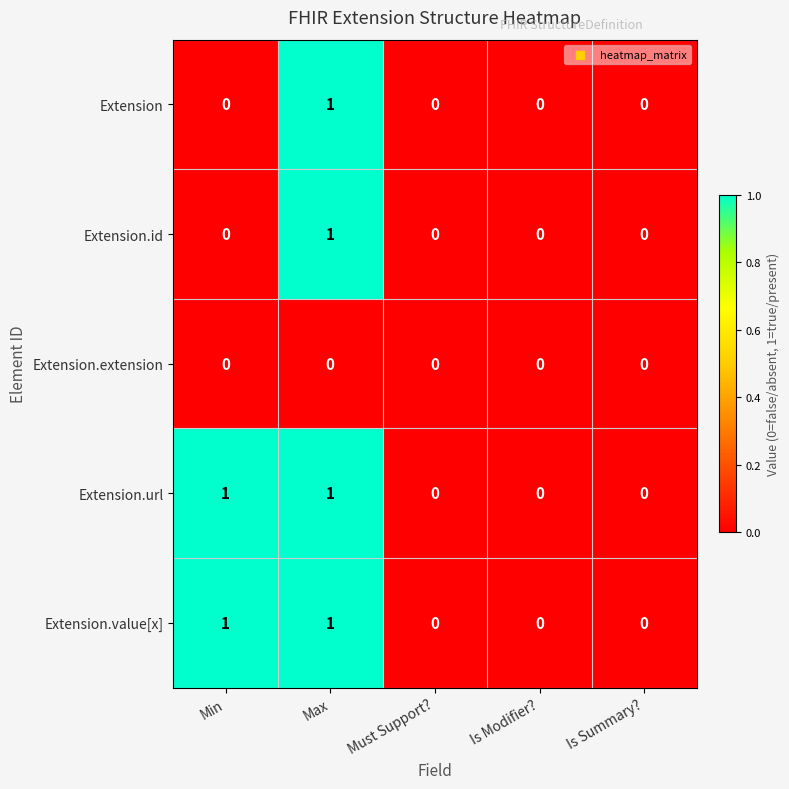

True or false: Extension has a value of 0 at Min.

True